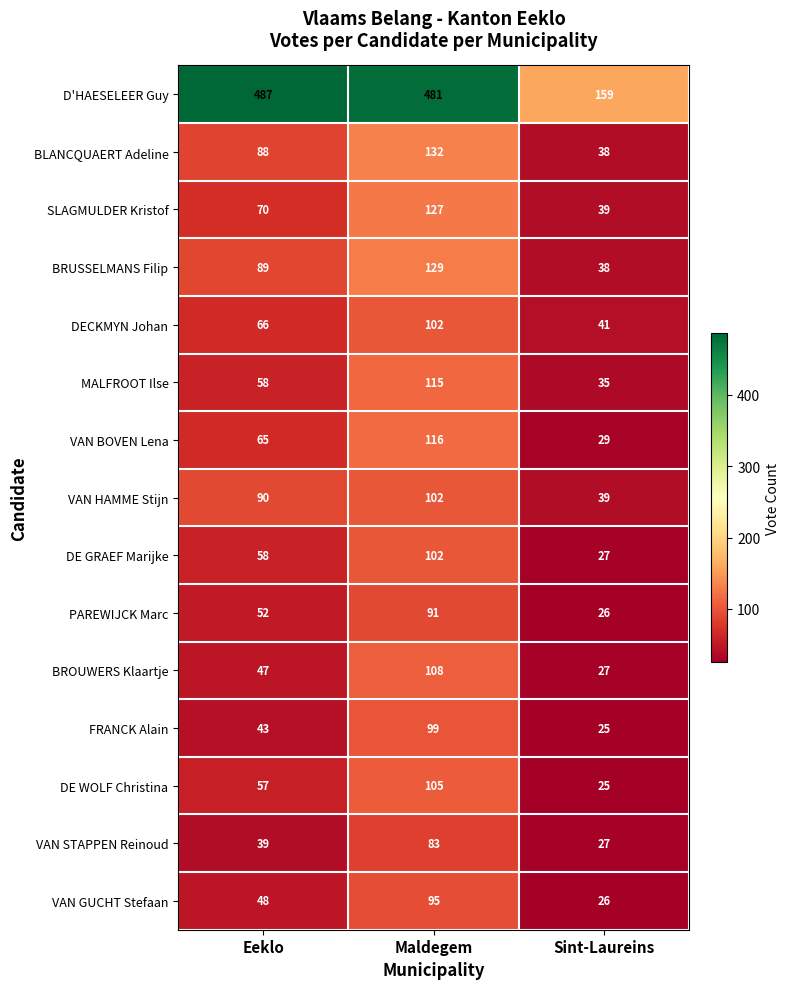

How many data points in VAN BOVEN Lena are less than 65?

1